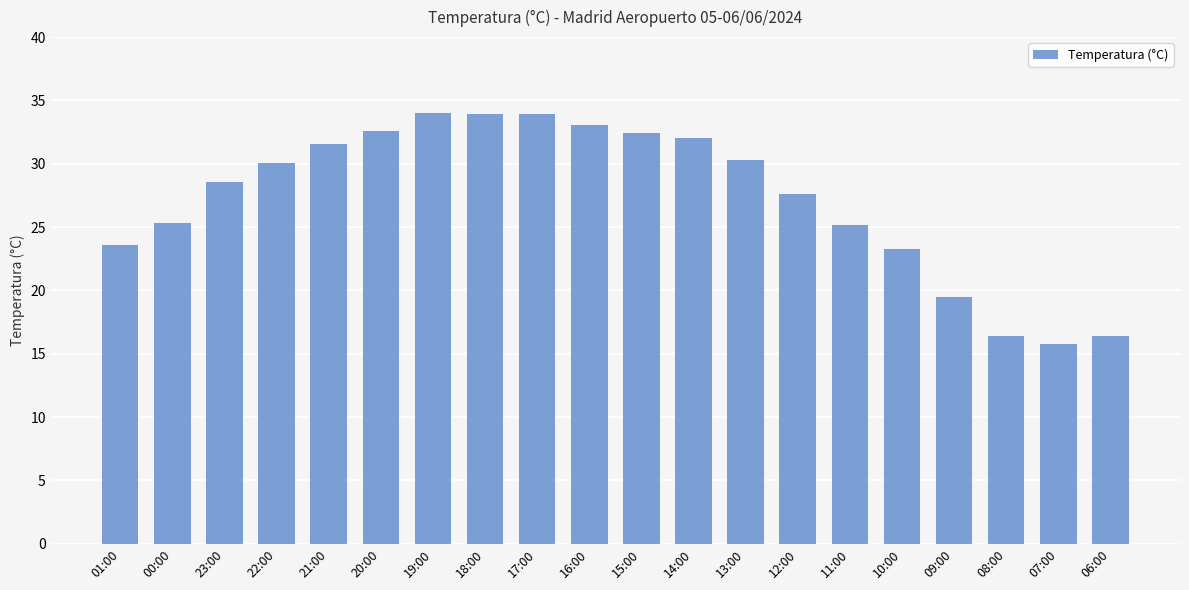

What is the change in value from 01:00 to 17:00?

+10.3